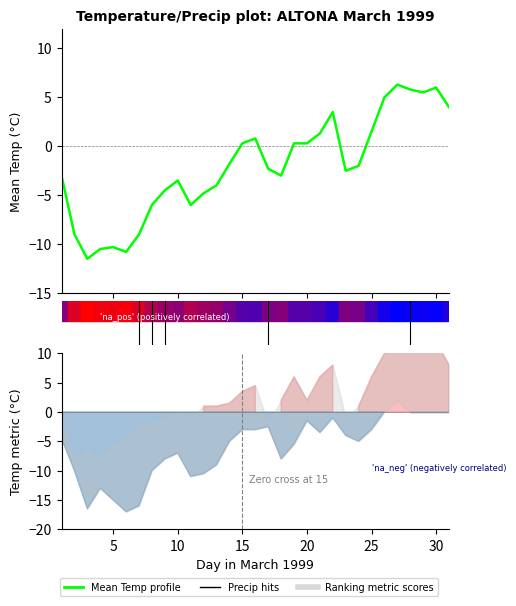

How many interior local valleys (lower than both neighbors) does the data have?

6